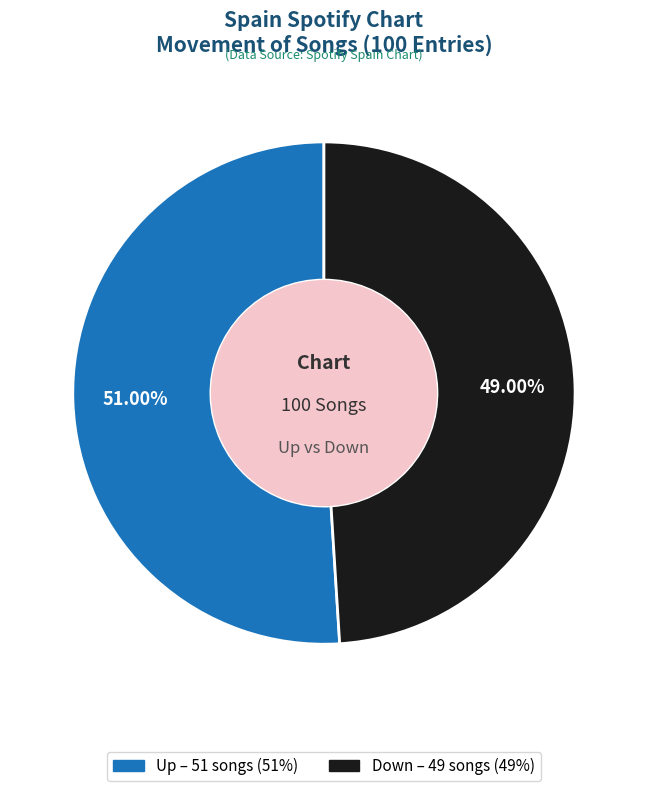

Is there a majority slice in this chart?

Yes